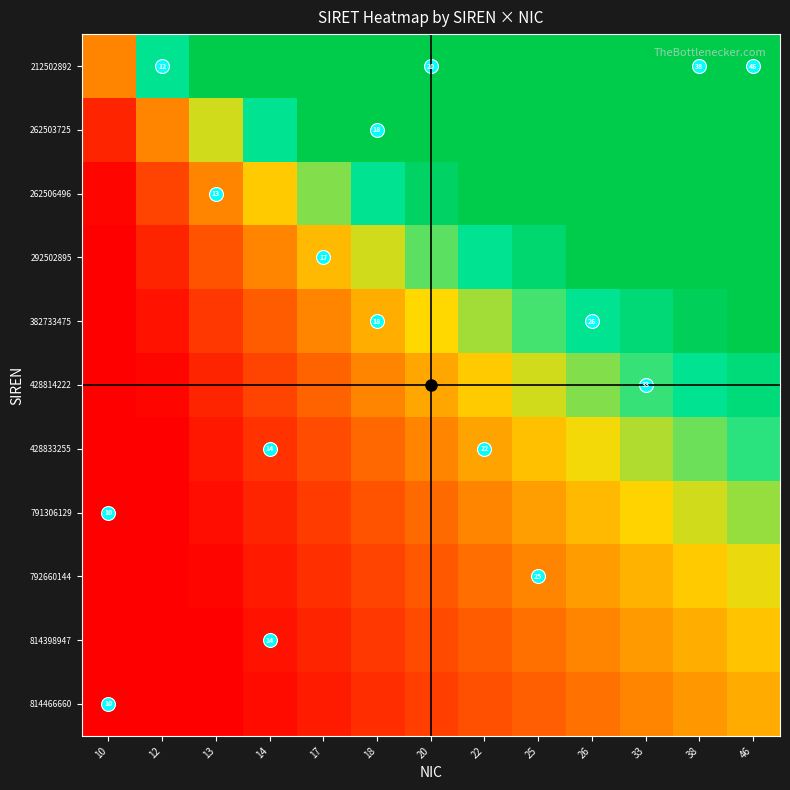

Rank the series at 25 from highest to lowest value.

212502892, 262503725, 262506496, 292502895, 382733475, 428814222, 428833255, 791306129, 792660144, 814398947, 814466660